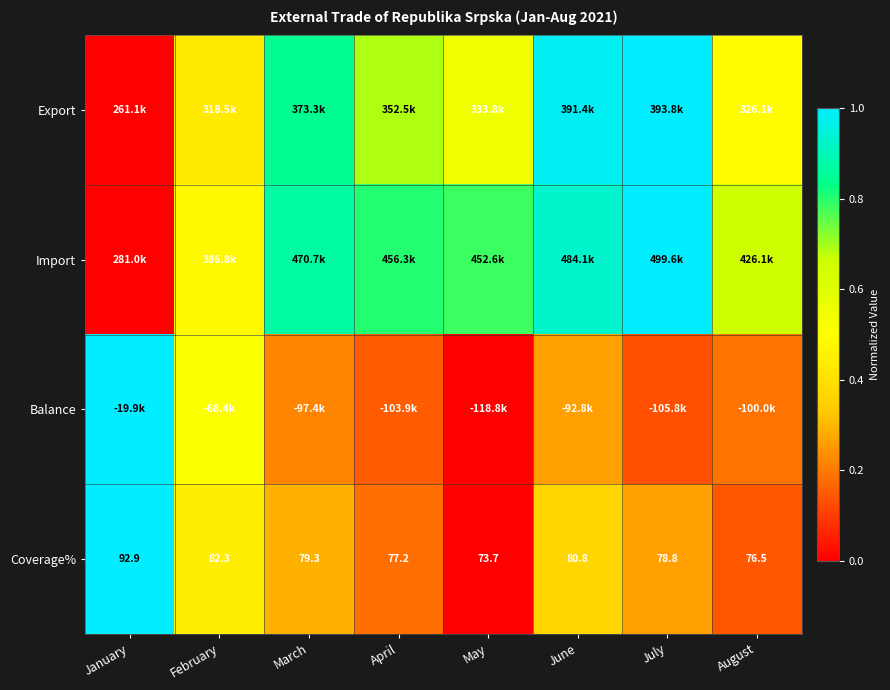

At which label does Coverage% first exceed 79?

January